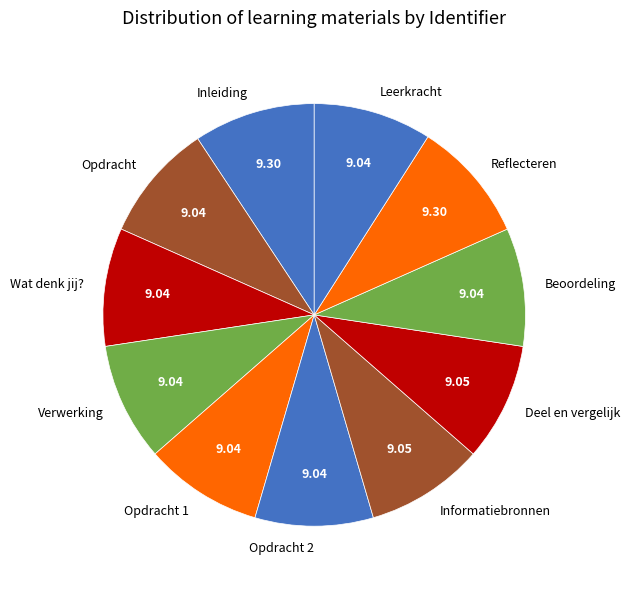

Is there any slice that represents more than half of the pie?

No